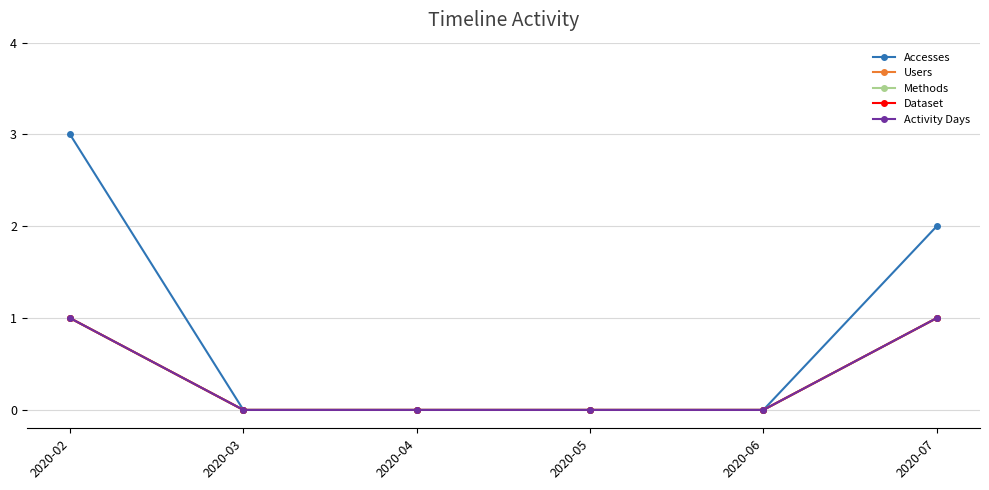

Which series has the largest range (max minus min)?

Accesses